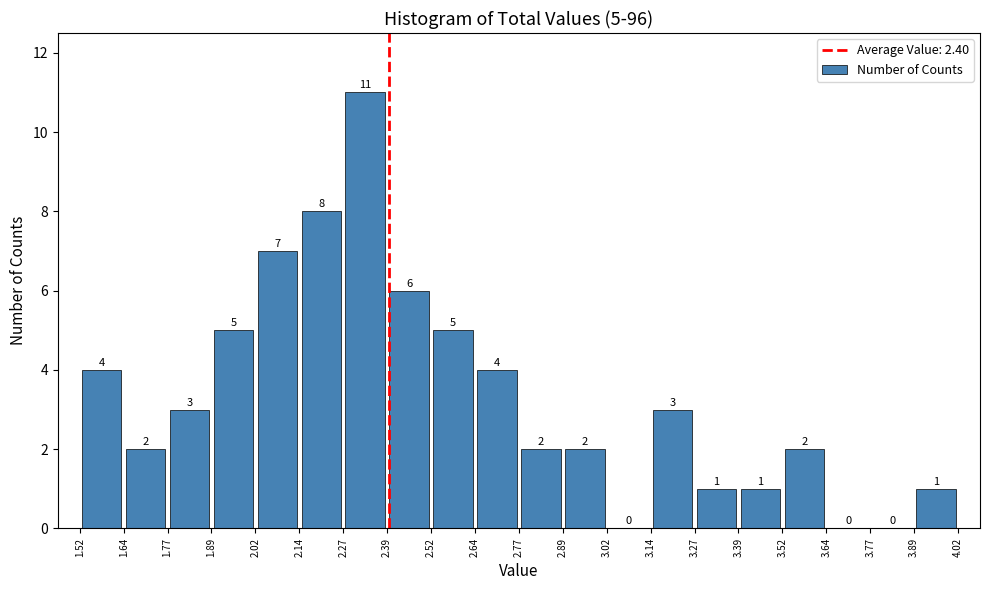

Which range on the x-axis has the tallest bar?

2.27 to 2.39